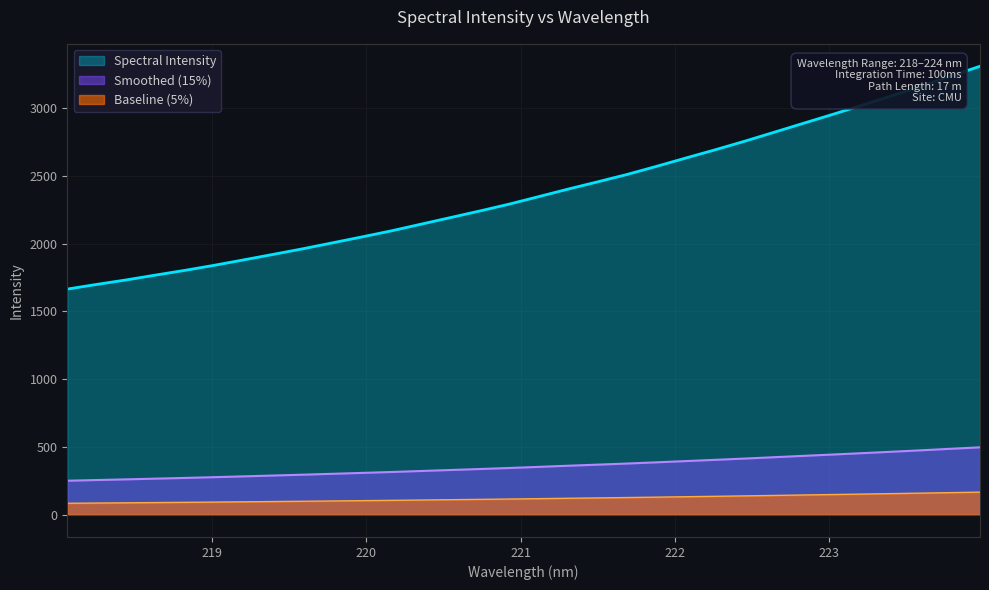

What is the difference between the second highest and second lowest values?

1537.8